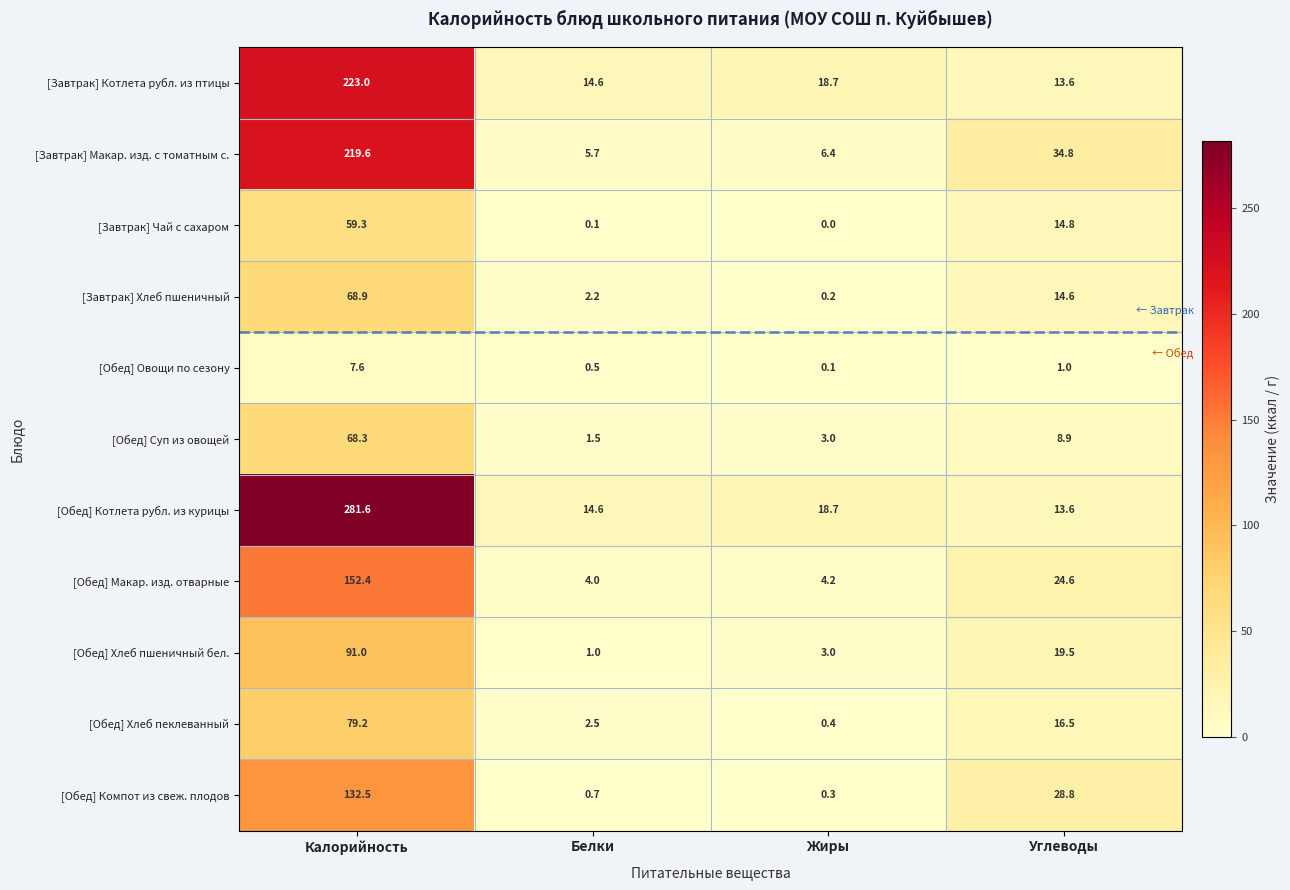

Rank the series at Калорийность from lowest to highest value.

[Обед] Овощи по сезону, [Завтрак] Чай с сахаром, [Обед] Суп из овощей, [Завтрак] Хлеб пшеничный, [Обед] Хлеб пеклеванный, [Обед] Хлеб пшеничный бел., [Обед] Компот из свеж. плодов, [Обед] Макар. изд. отварные, [Завтрак] Макар. изд. с томатным с., [Завтрак] Котлета рубл. из птицы, [Обед] Котлета рубл. из курицы